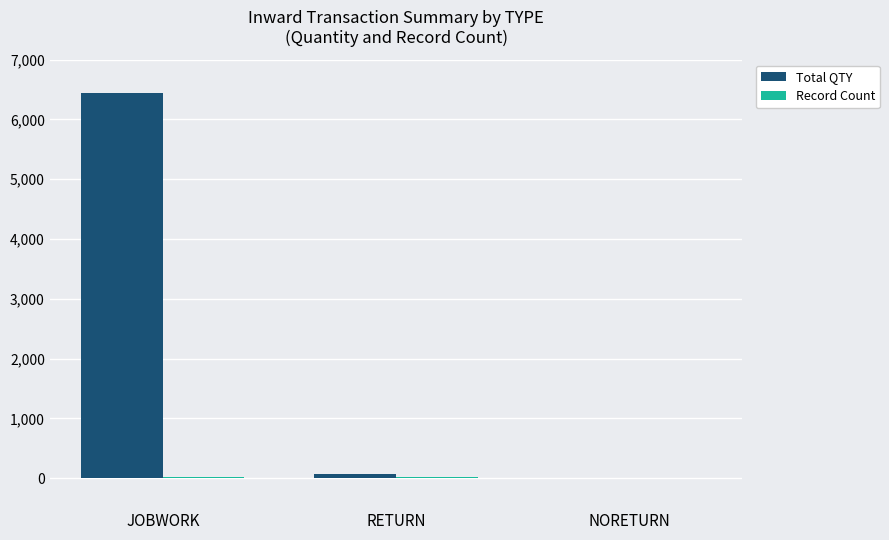

At which category does the chart reach its peak across all series?

JOBWORK